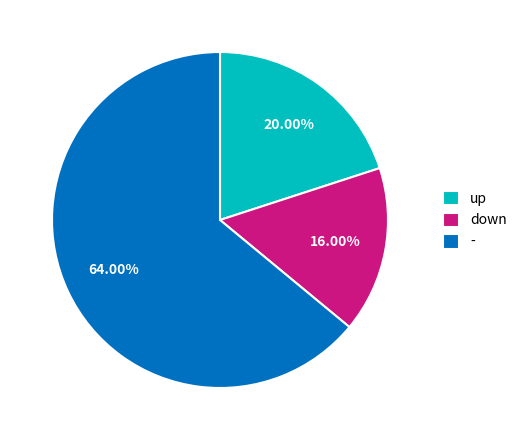

What is the smallest slice in the pie chart?

down